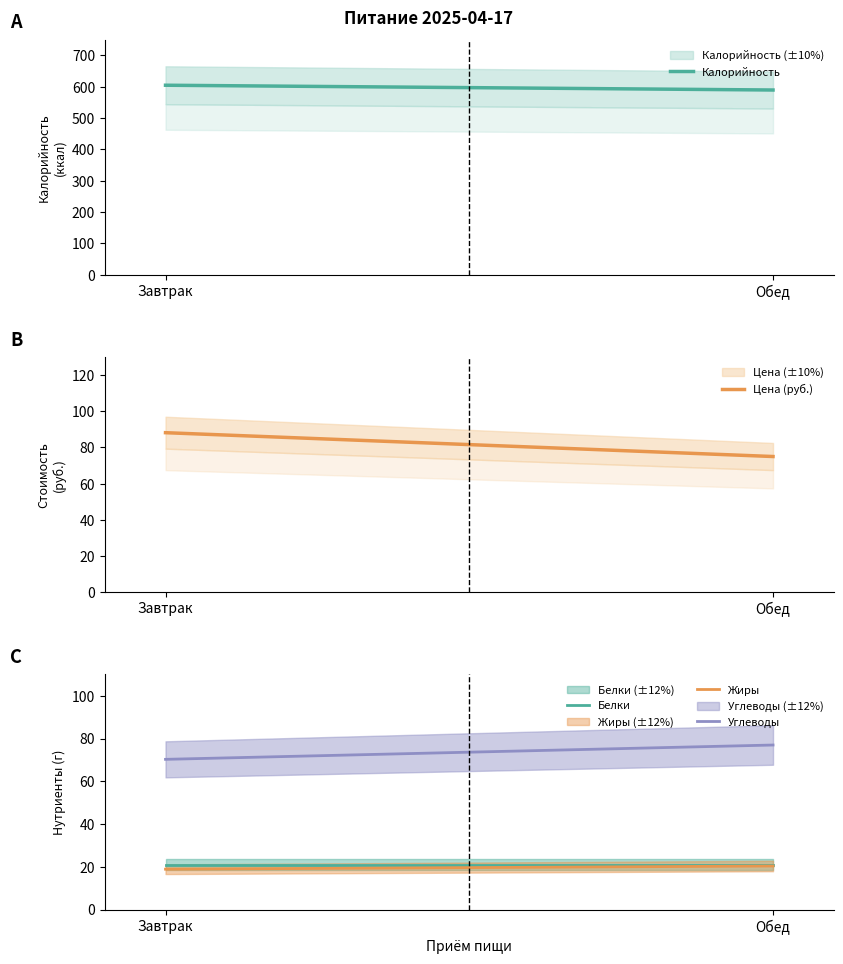

Is it true that Белки equals 21.0 at Завтрак?

True